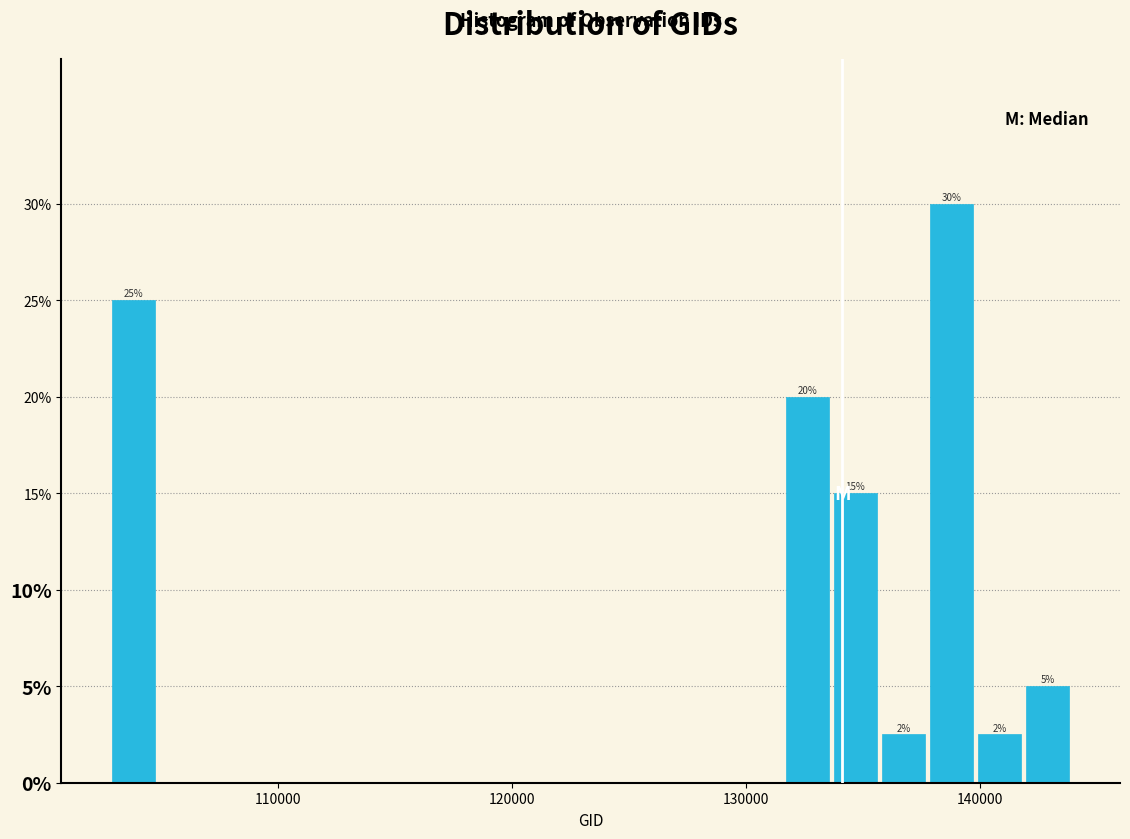

Read against the x-axis, roughly where is the centre of the tallest bar?

139000